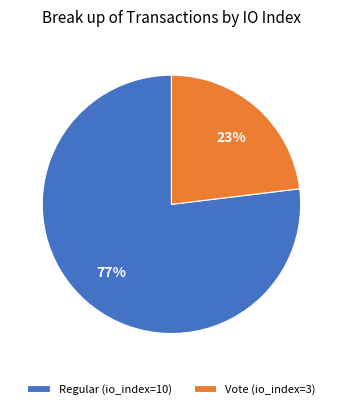

How many segments does this pie chart have?

2